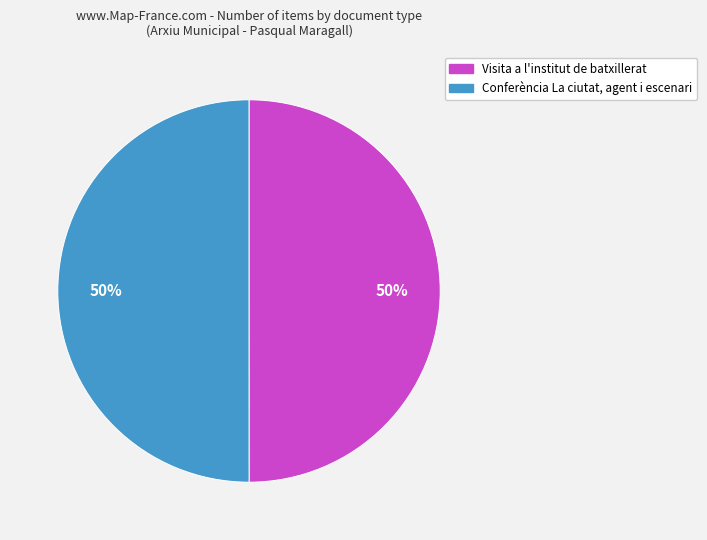

True or false: Conferència La ciutat, agent i escenari accounts for 50% of the total.

True